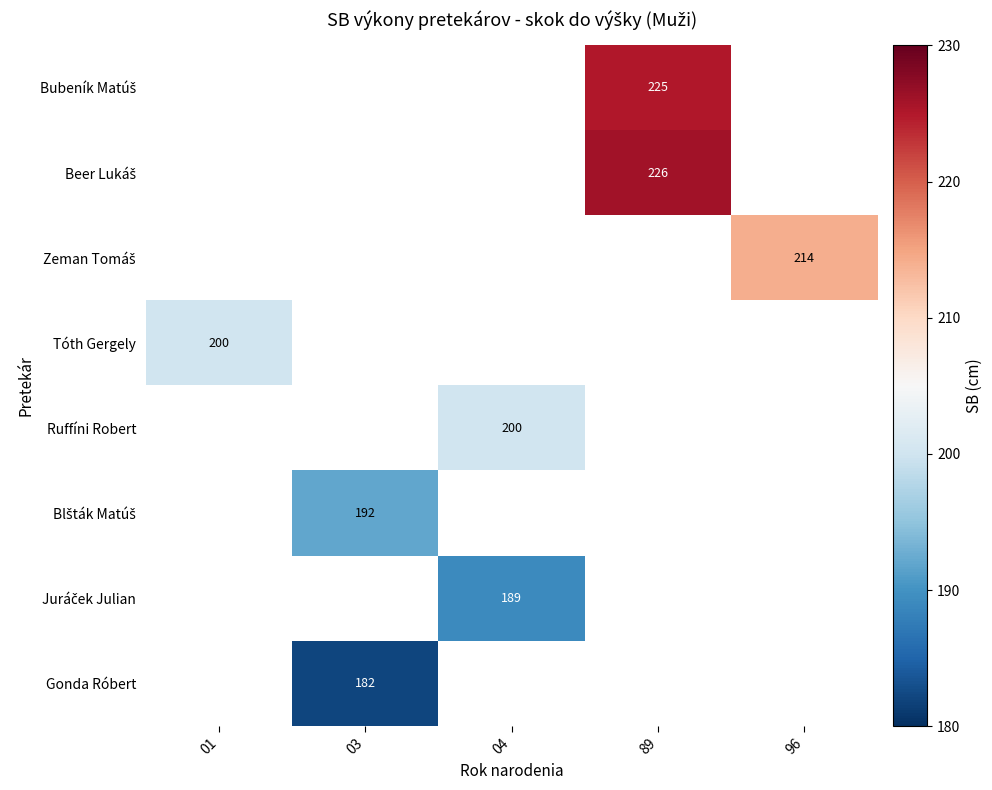

What is the spread (max minus min) of values at 89?

1.0